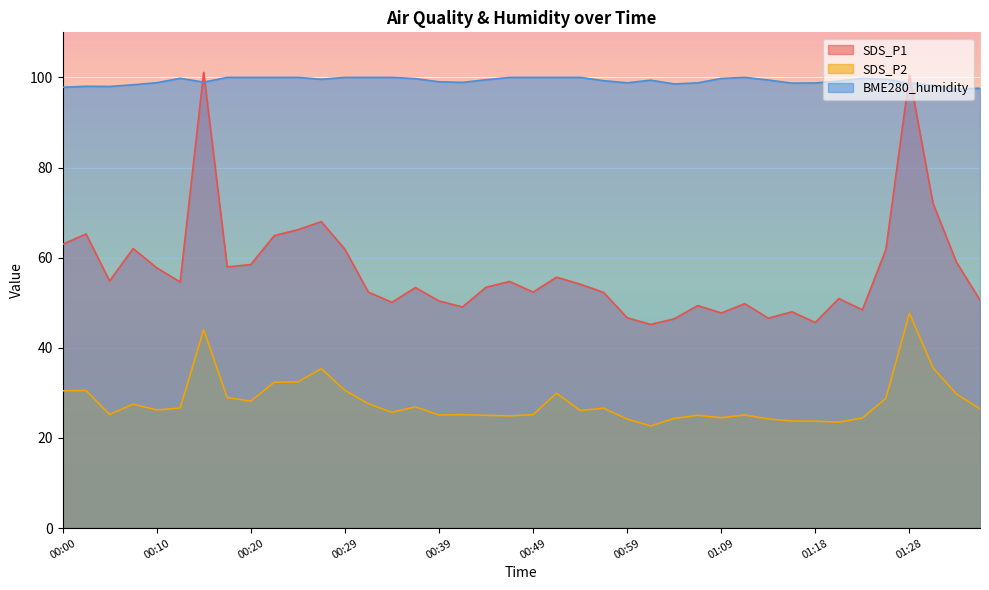

True or false: SDS_P1 has a value of 50.4 at 00:39.

True